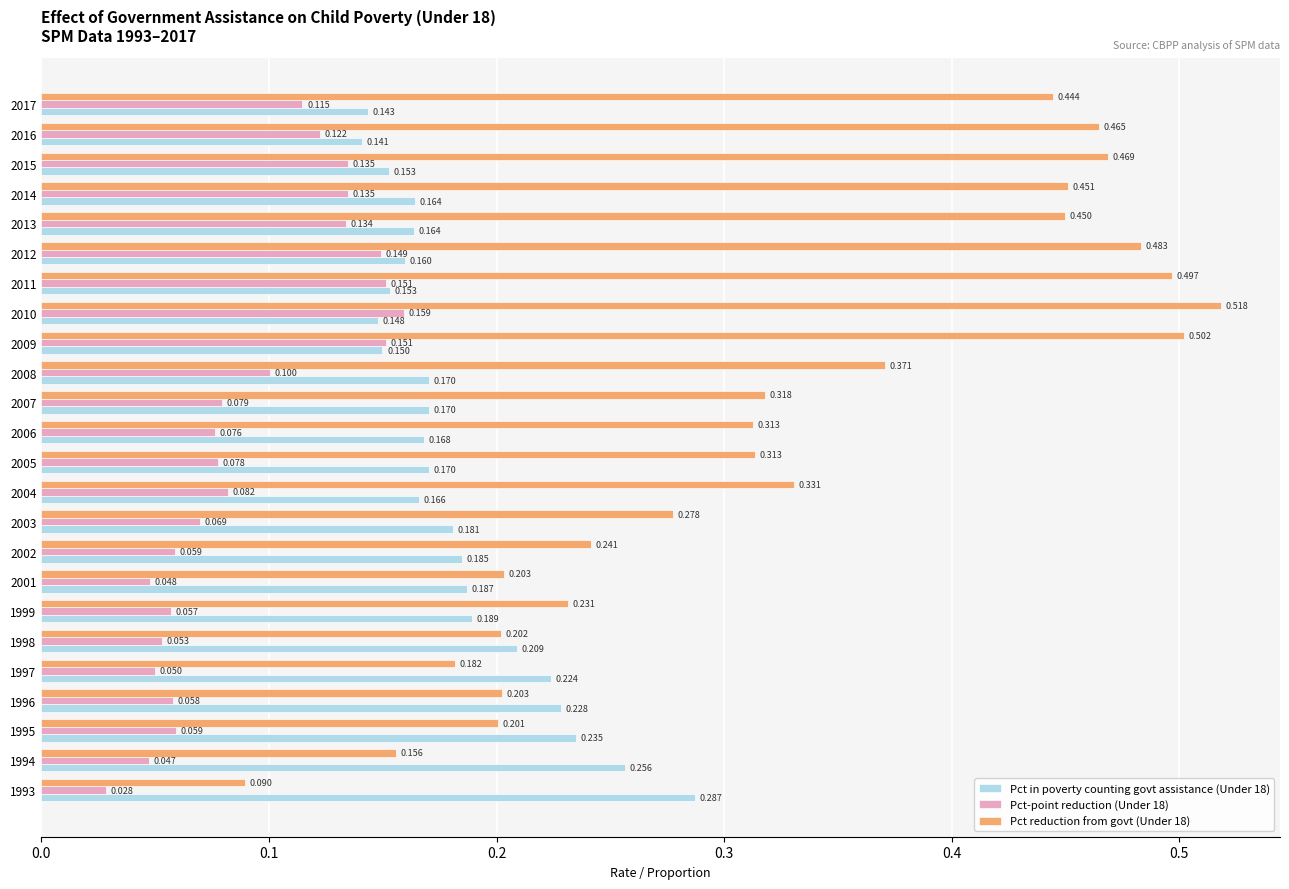

Is the value of Pct-point reduction (Under 18) at 2014 greater than the value of Pct reduction from govt (Under 18) at 1995?

No